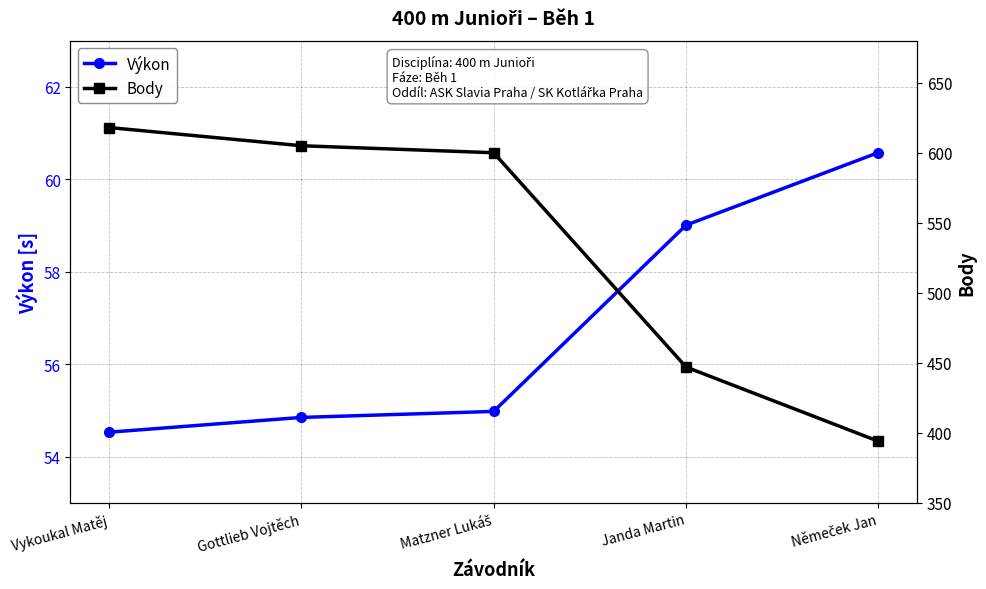

At which category is the sum across all series the highest?

Vykoukal Matěj